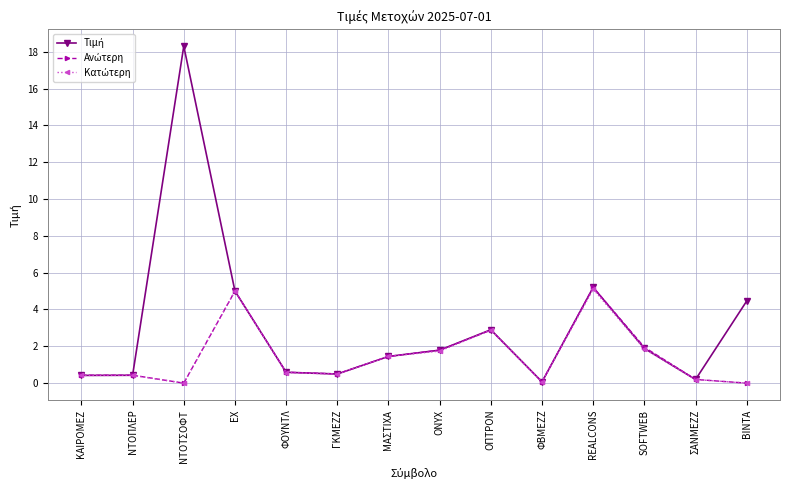

At which category is the sum across all series the highest?

ΝΤΟΤΣΟΦΤ